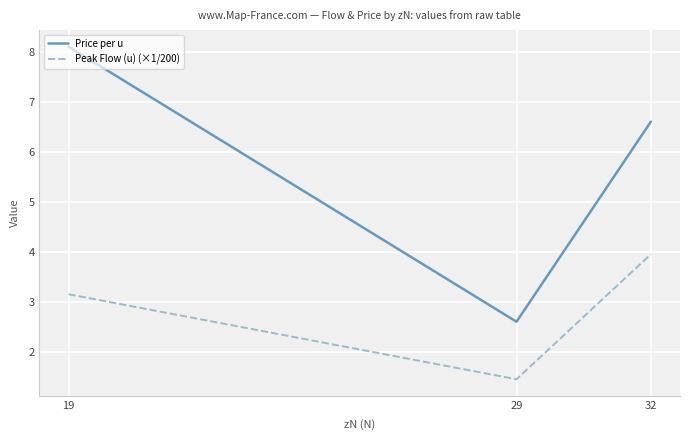

At which label does Price per u reach its peak?

19